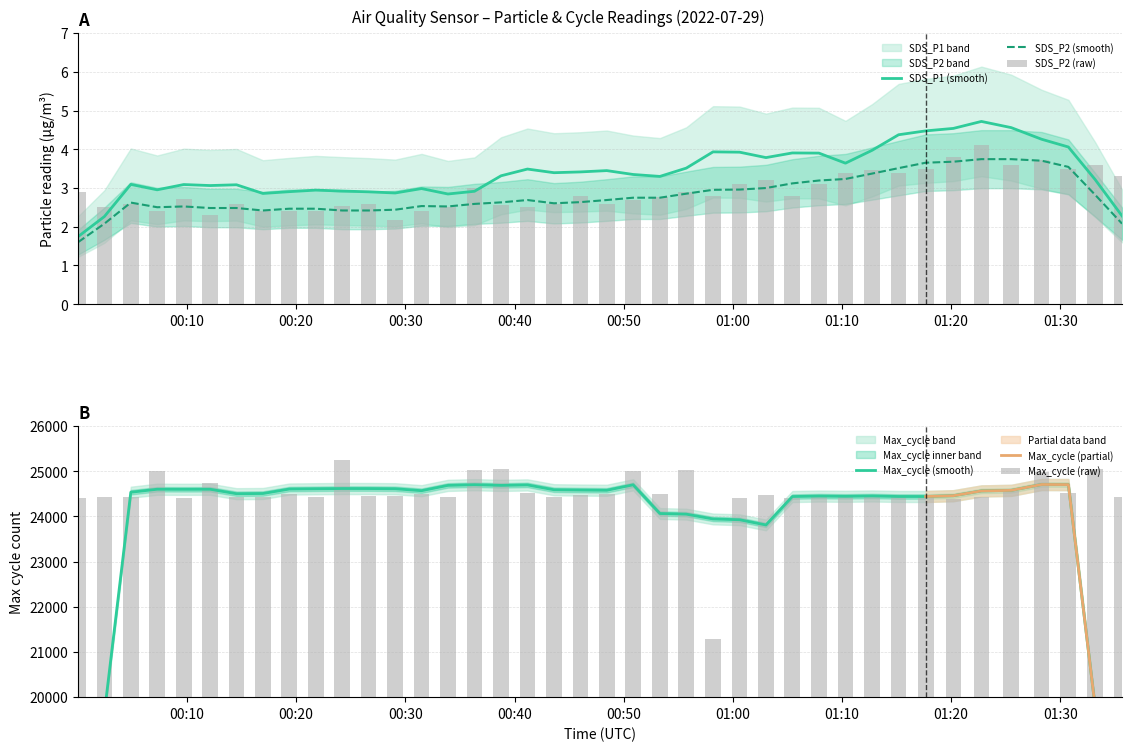

The value of SDS_P2 at 2022/07/29 00:43:37 is 0.9. True or false?

False